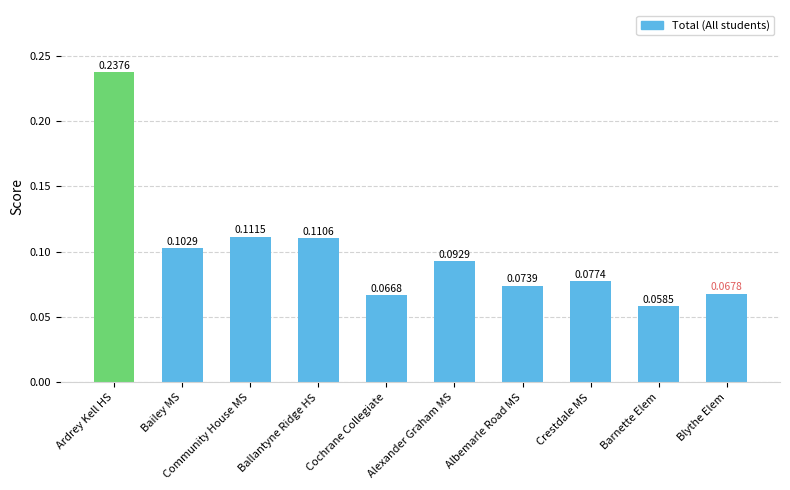

Which label corresponds to the largest value in the chart?

Ardrey Kell HS